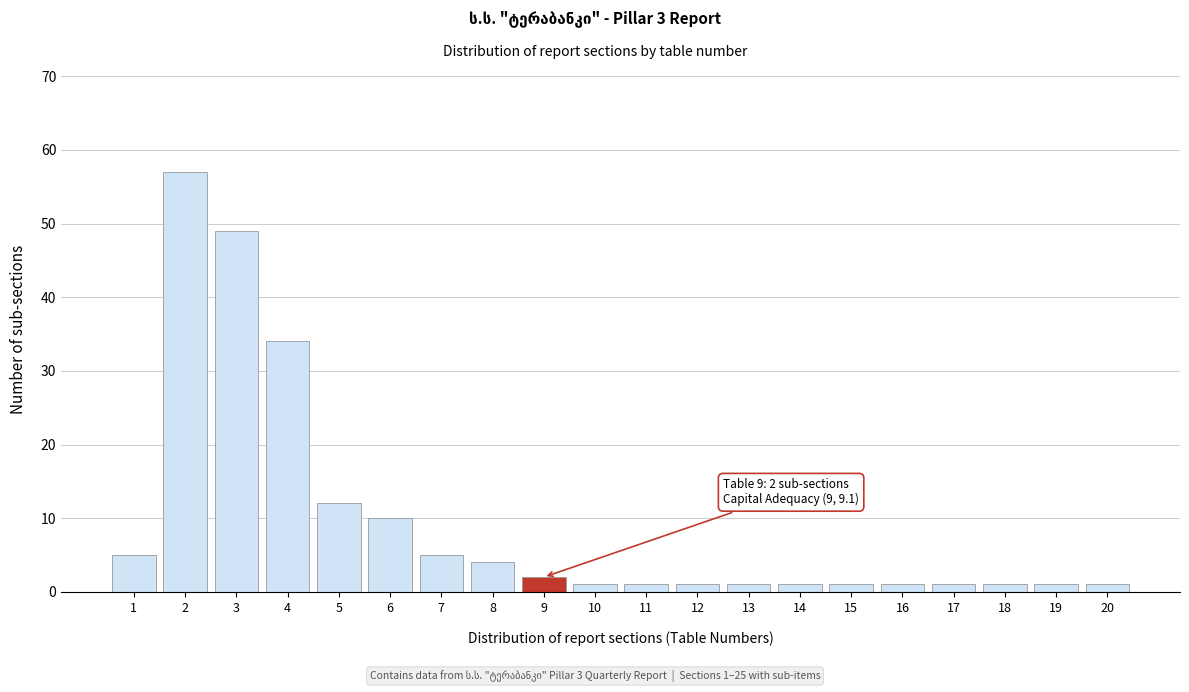

Reading left to right, what are all the values shown in this chart?

5	57	49	34	12	10	5	4	2	1	1	1	1	1	1	1	1	1	1	1